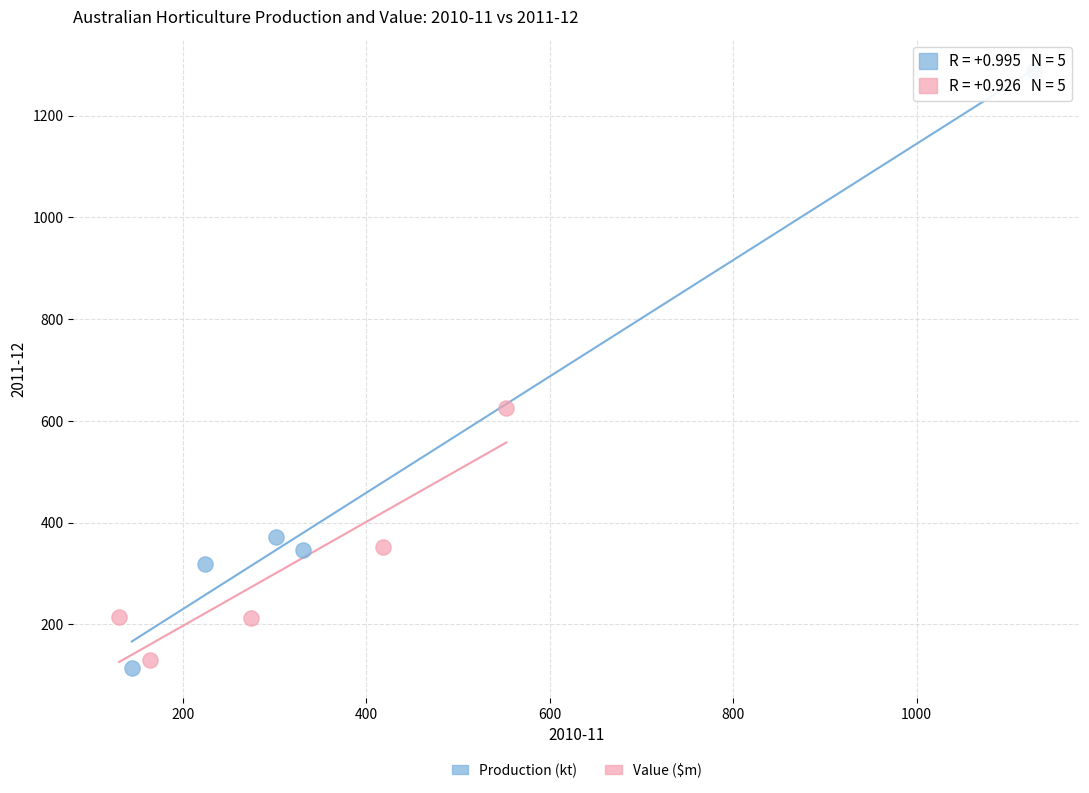

Which series contains the highest Y value?

Production (kt)